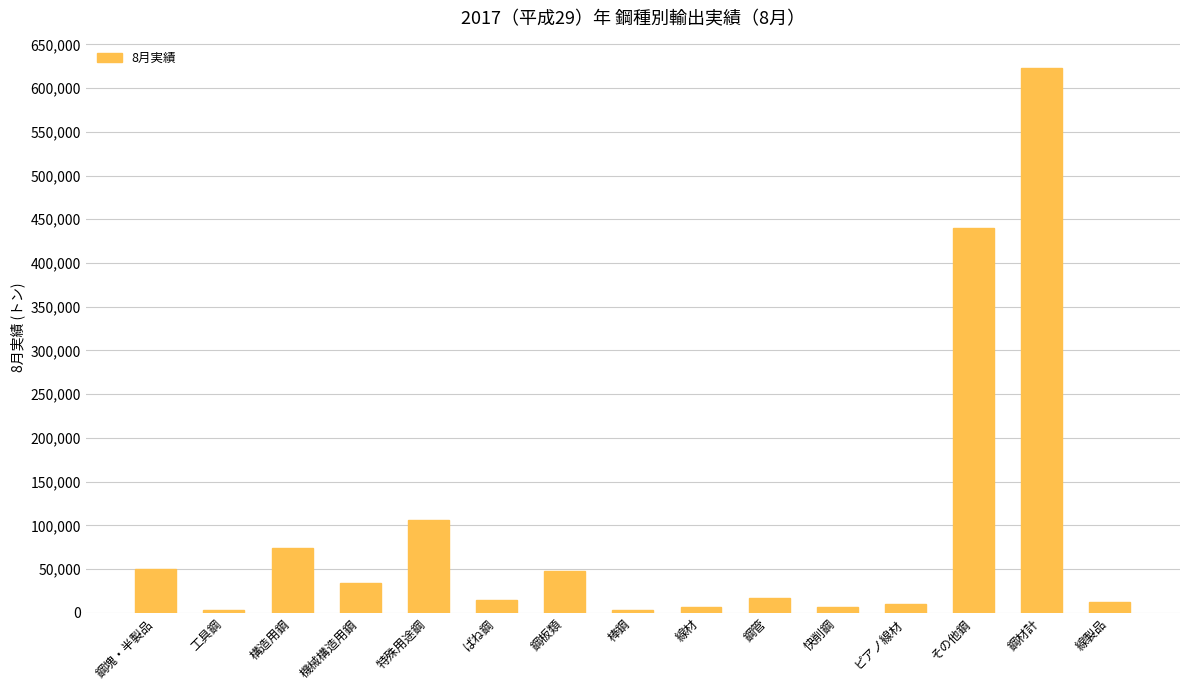

At which label does the data first exceed 17179?

鋼塊・半製品